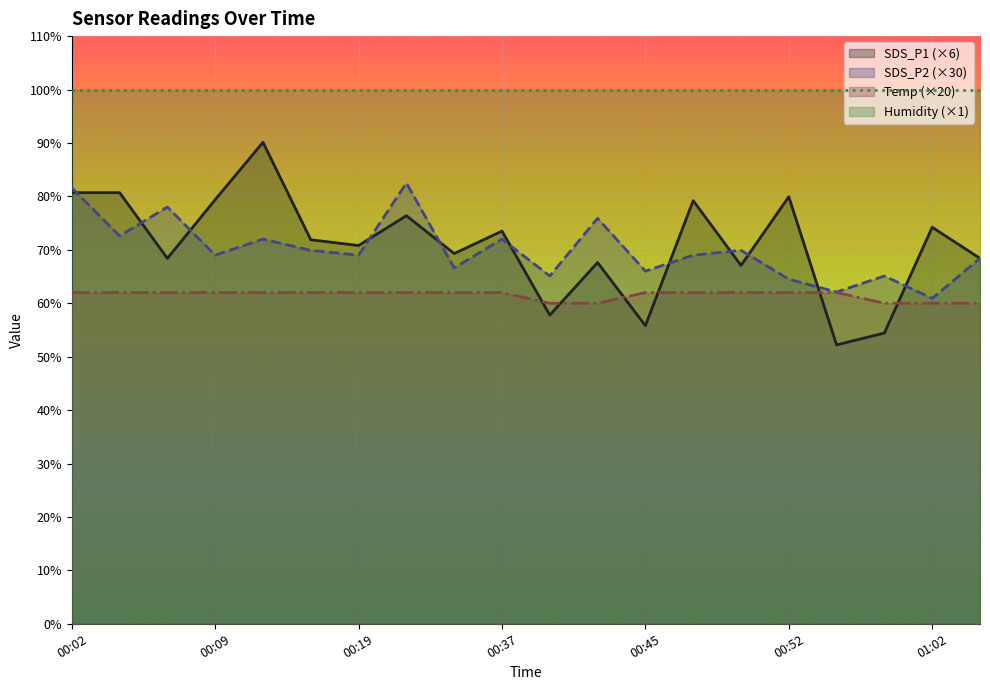

Where do SDS_P1 and Temp first cross each other?

00:37 and 00:40